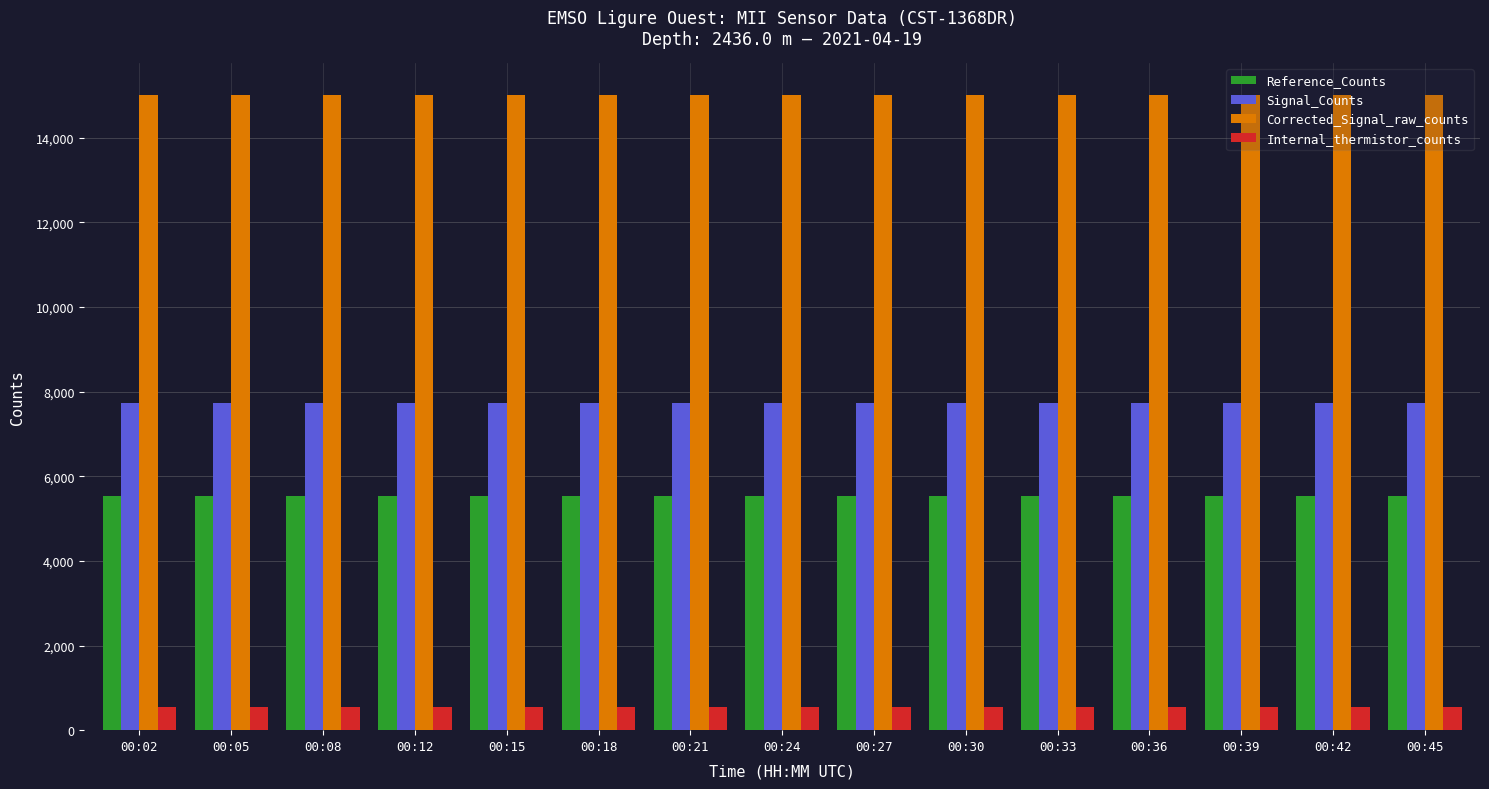

Rank the series by their average value, from highest to lowest.

Corrected_Signal_raw_counts, Signal_Counts, Reference_Counts, Internal_thermistor_counts